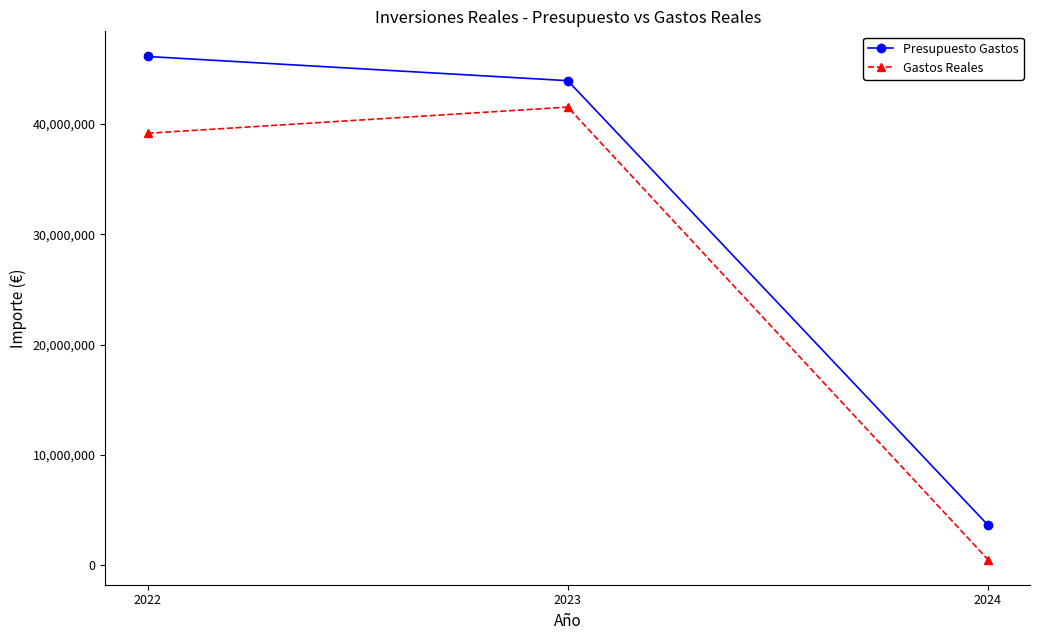

What is the maximum value for Gastos Reales?

41534686.1